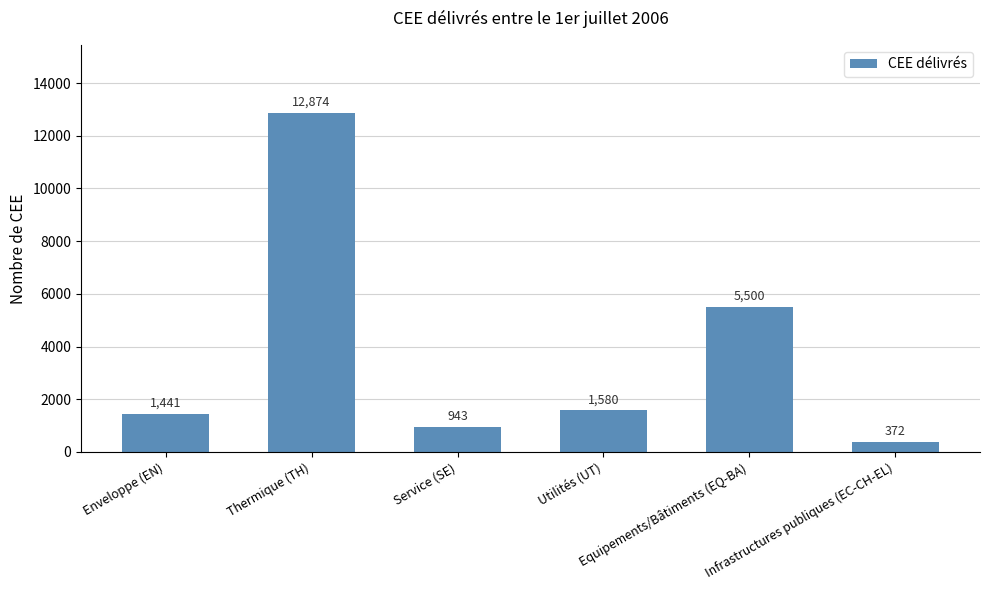

Is it true that the value at Equipements/Bâtiments (EQ-BA) is 5500?

True